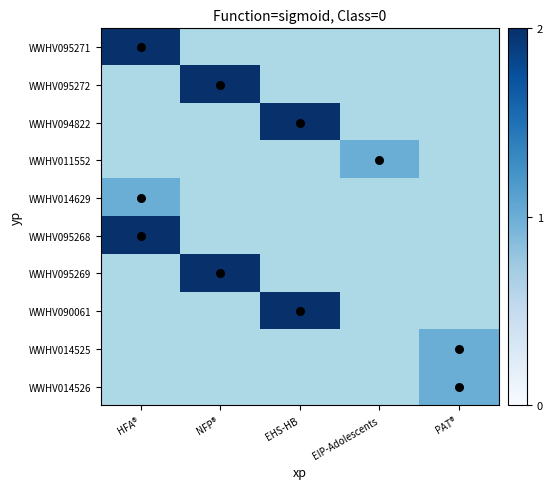

At which category does the chart reach its peak across all series?

HFA®